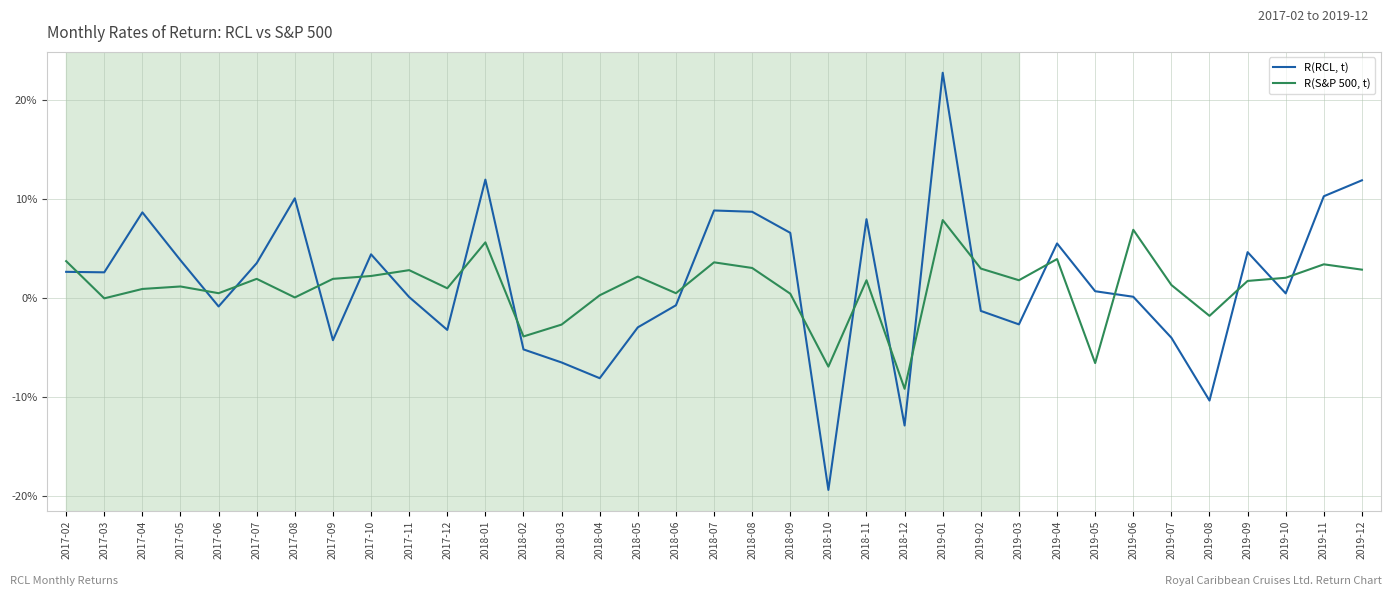

Does the chart display data point markers on the line(s)?

No